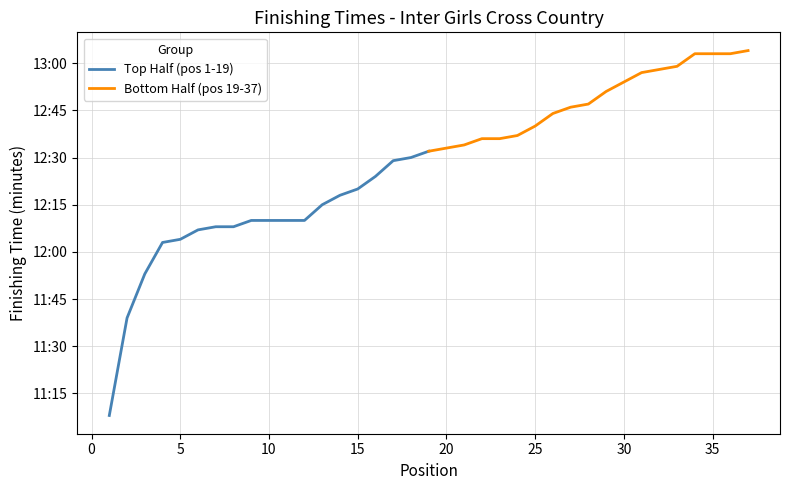

What is the difference between the maximum and second lowest values in the Bottom Half (pos 19-37) series?

0.5